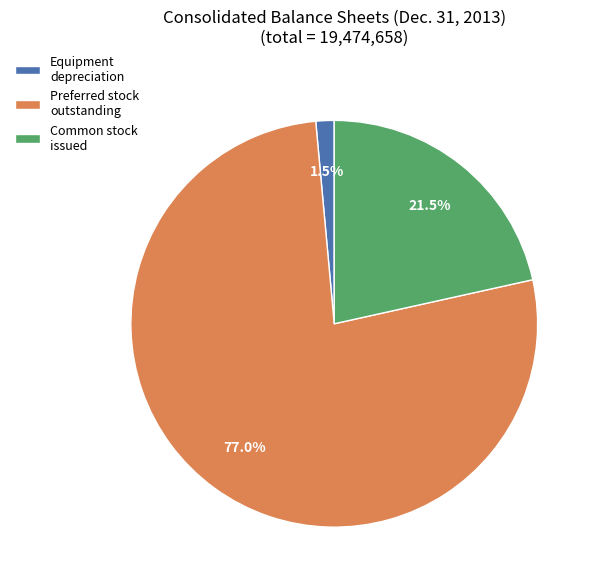

Which category has the biggest portion of the pie?

Preferred stock outstanding